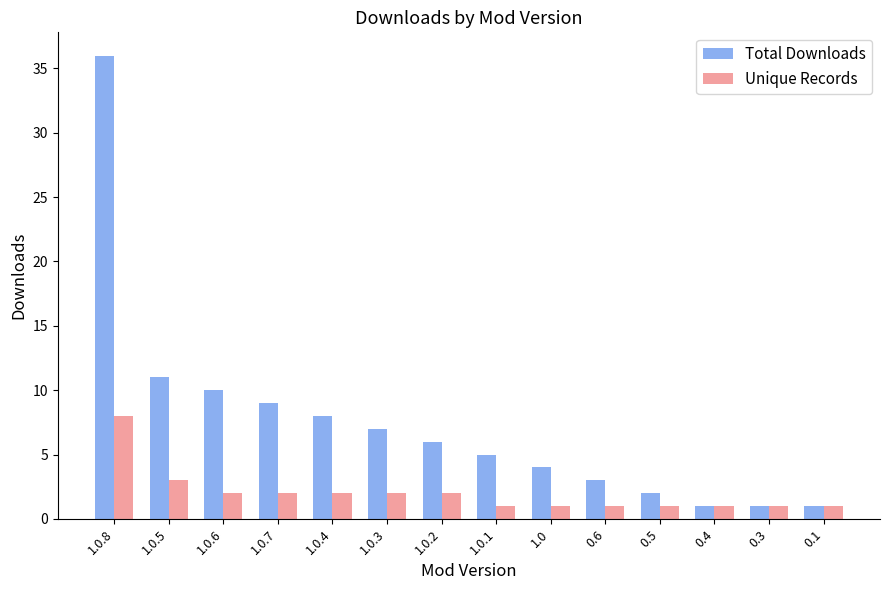

What is the minimum value shown in the chart?

1